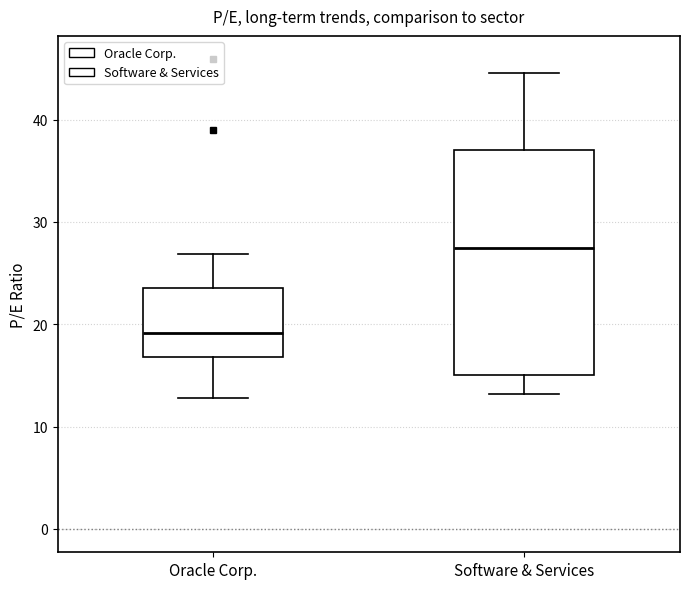

Where is the lower edge of the box for Software & Services on the y-axis? The values are not printed on the chart, so give them approximately, as read against the axis.

15